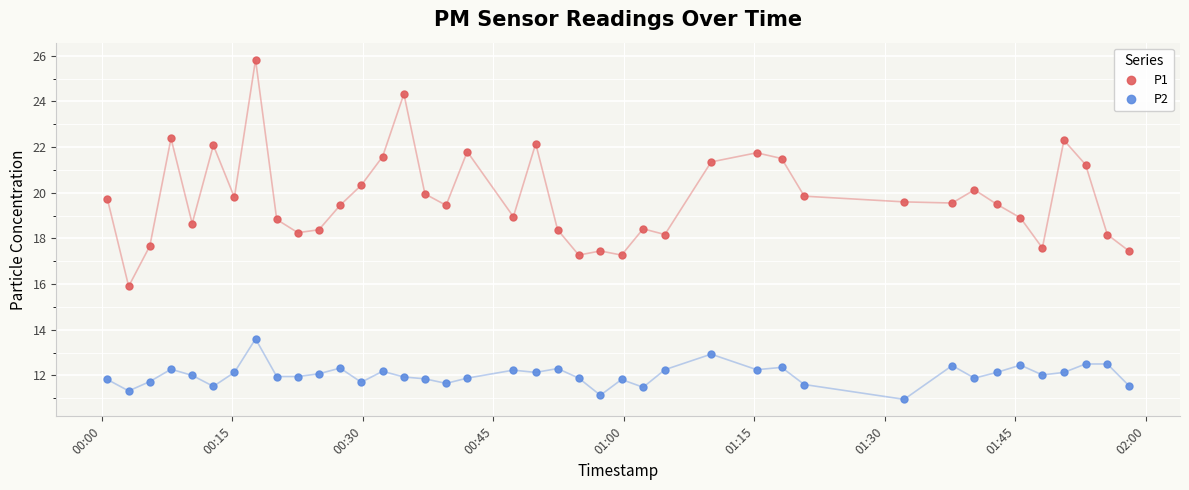

Count the number of categories in the chart.

40